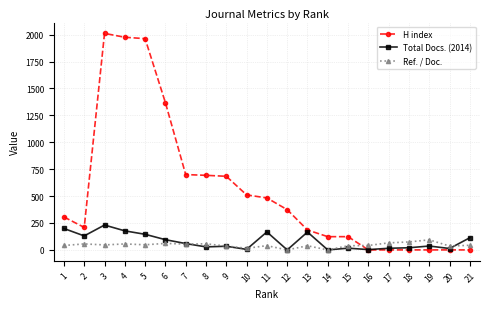

What is the greatest value displayed?

2012.0